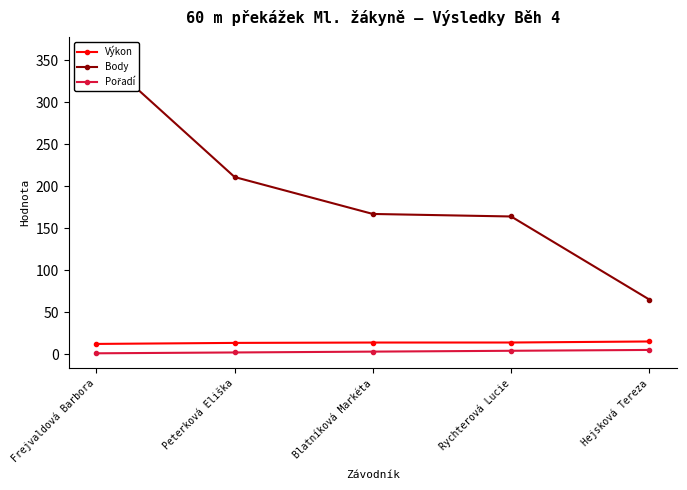

True or false: Pořadí has a value of 3.5 at Peterková Eliška.

False